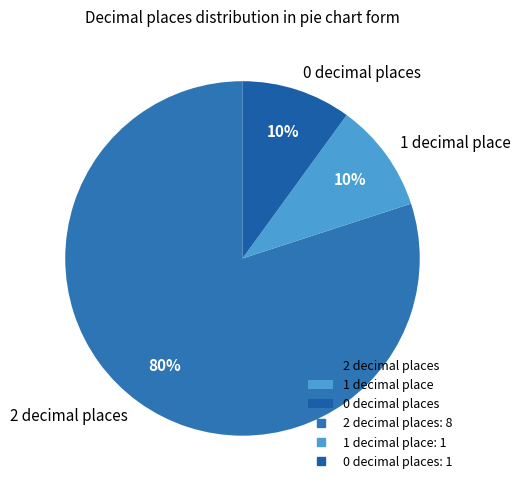

How many slices are in this pie chart?

3